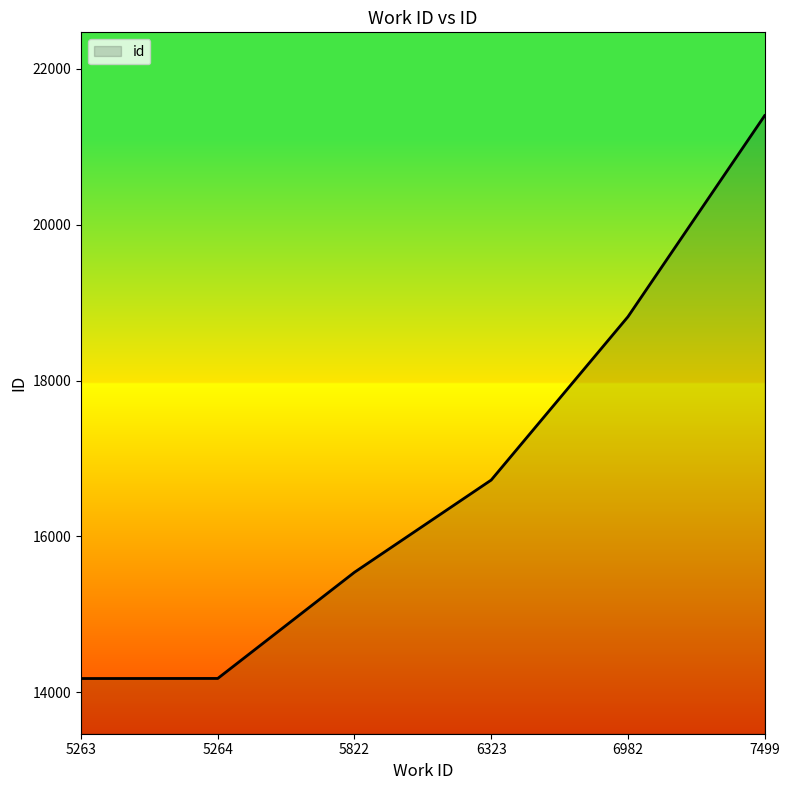

What is the difference between the maximum and second lowest values?

7225